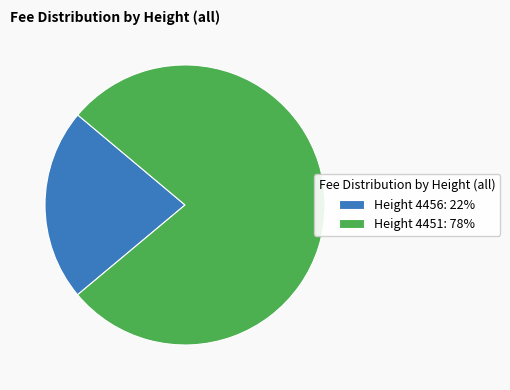

Which slice is the largest?

Height 4451: 78%